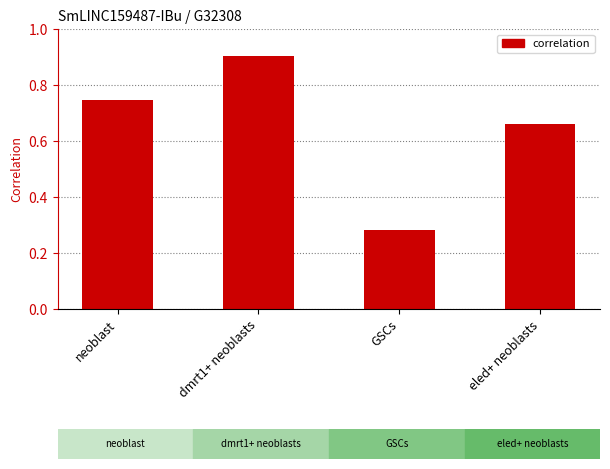

The chart shows a value of 0.3 at GSCs. True or false?

True